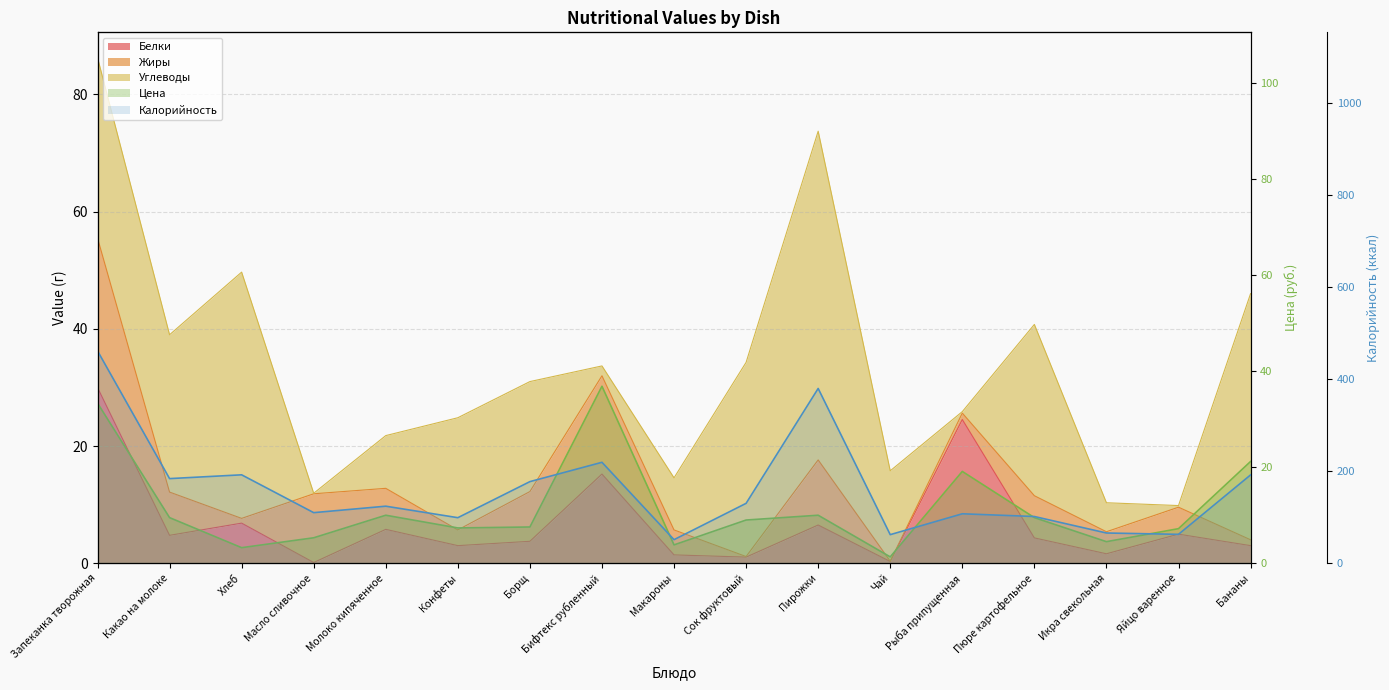

List the labels in order of Калорийность value, smallest first.

Макароны, Чай, Яйцо варенное, Икра свекольная, Конфеты, Пюре картофельное, Рыба припущенная, Масло сливочное, Молоко кипяченное, Сок фруктовый, Борщ, Какао на молоке, Бананы, Хлеб, Бифтекс рубленный, Пирожки, Запеканка творожная